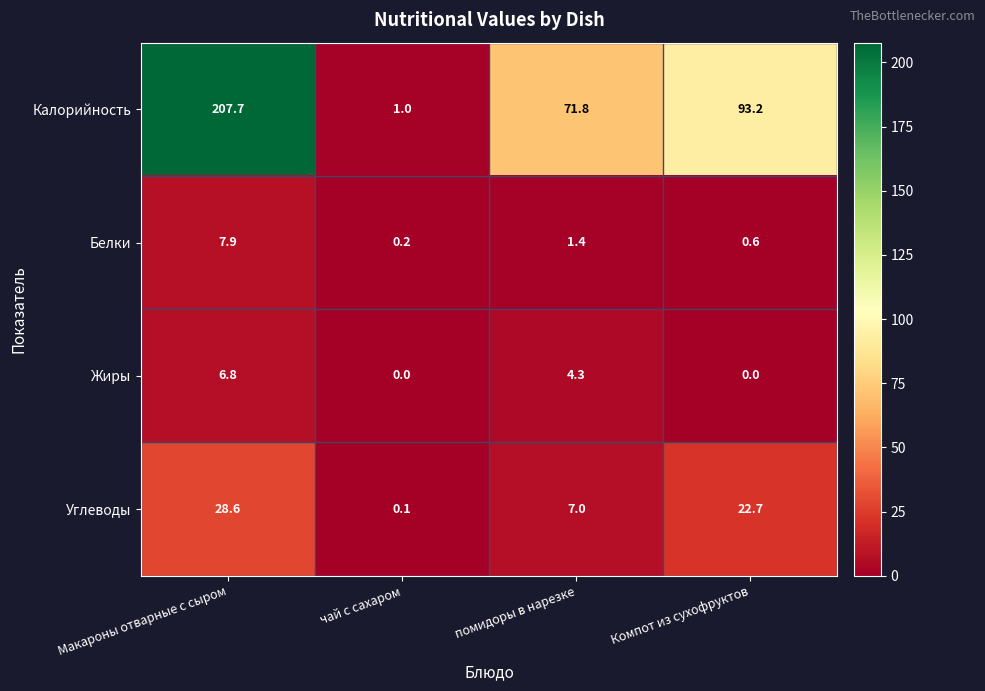

Reading left to right, what are all the values shown in this chart?

Калорийность: Макароны отварные с сыром=207.7	чай с сахаром=1.0	помидоры в нарезке=71.8	Компот из сухофруктов=93.2
Белки: Макароны отварные с сыром=7.9	чай с сахаром=0.2	помидоры в нарезке=1.4	Компот из сухофруктов=0.6
Жиры: Макароны отварные с сыром=6.8	чай с сахаром=0.0	помидоры в нарезке=4.3	Компот из сухофруктов=0.0
Углеводы: Макароны отварные с сыром=28.6	чай с сахаром=0.1	помидоры в нарезке=7.0	Компот из сухофруктов=22.7